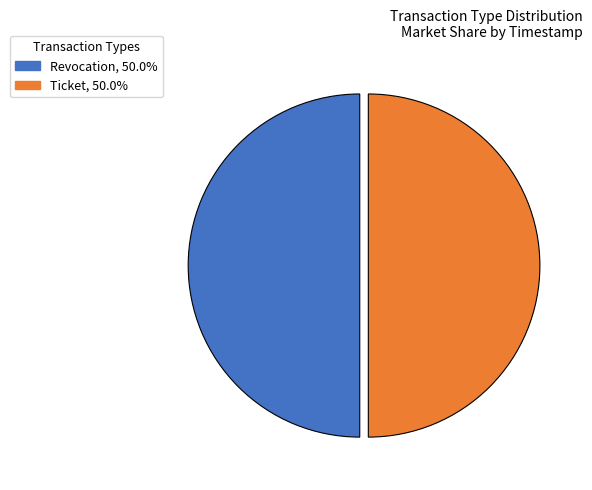

Is the sum of Ticket and Revocation greater than half?

Yes